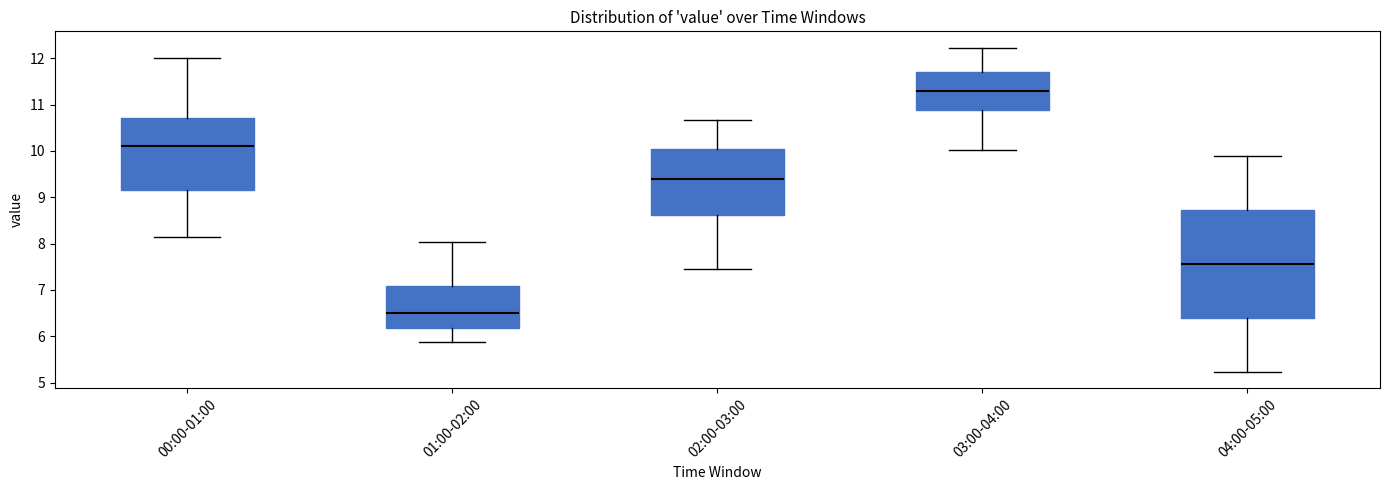

Which box's median line is the highest?

03:00-04:00